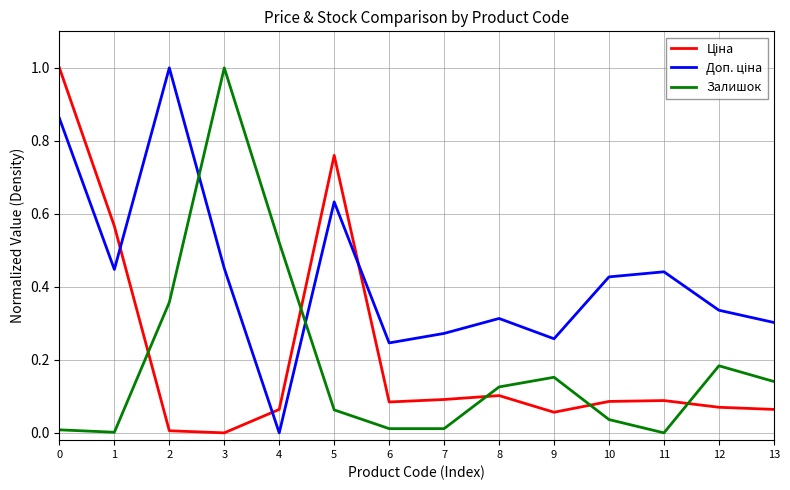

Which series changed the most between 6 and 13?

Залишок